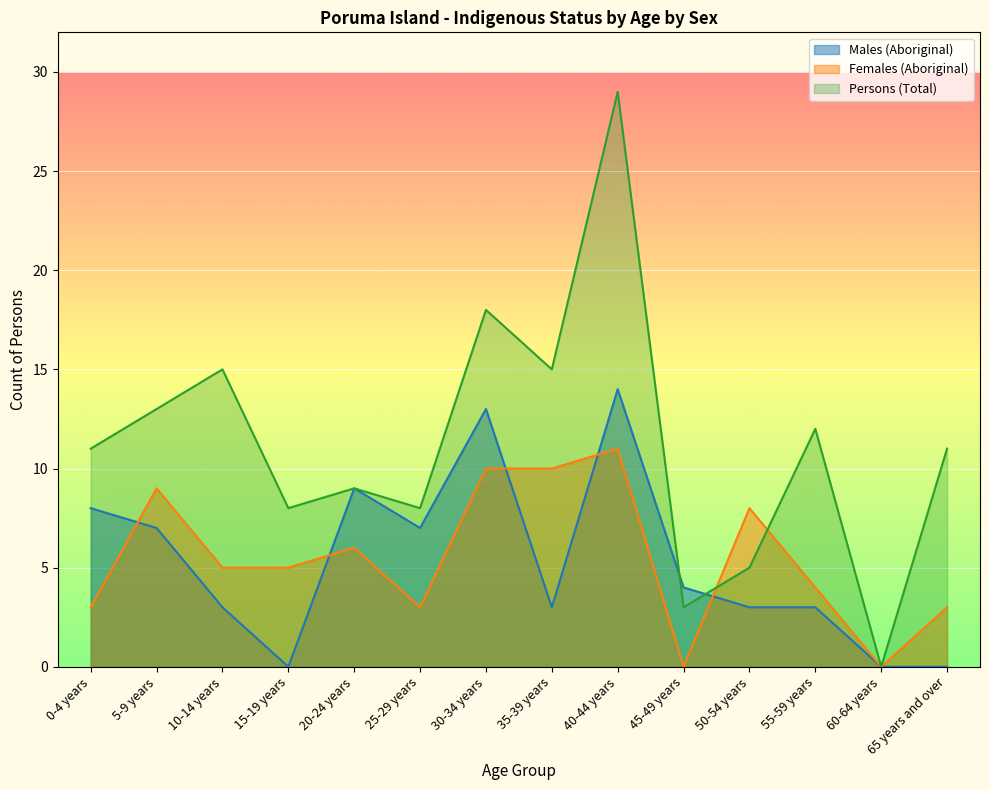

True or false: Females (Aboriginal) and Males (Aboriginal) cross at least once.

True